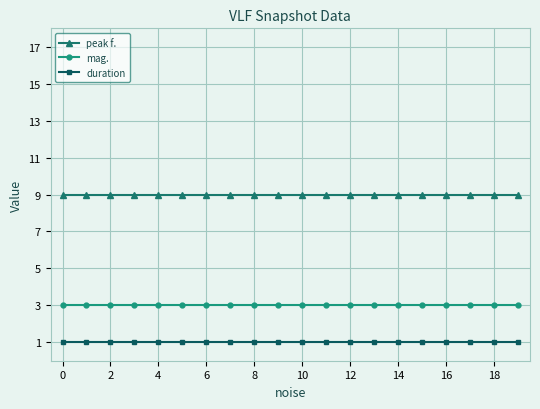

Reading left to right, extract all data points from this chart.

peak f.: 9	9	9	9	9	9	9	9	9	9	9	9	9	9	9	9	9	9	9	9
mag.: 3	3	3	3	3	3	3	3	3	3	3	3	3	3	3	3	3	3	3	3
duration: 1	1	1	1	1	1	1	1	1	1	1	1	1	1	1	1	1	1	1	1